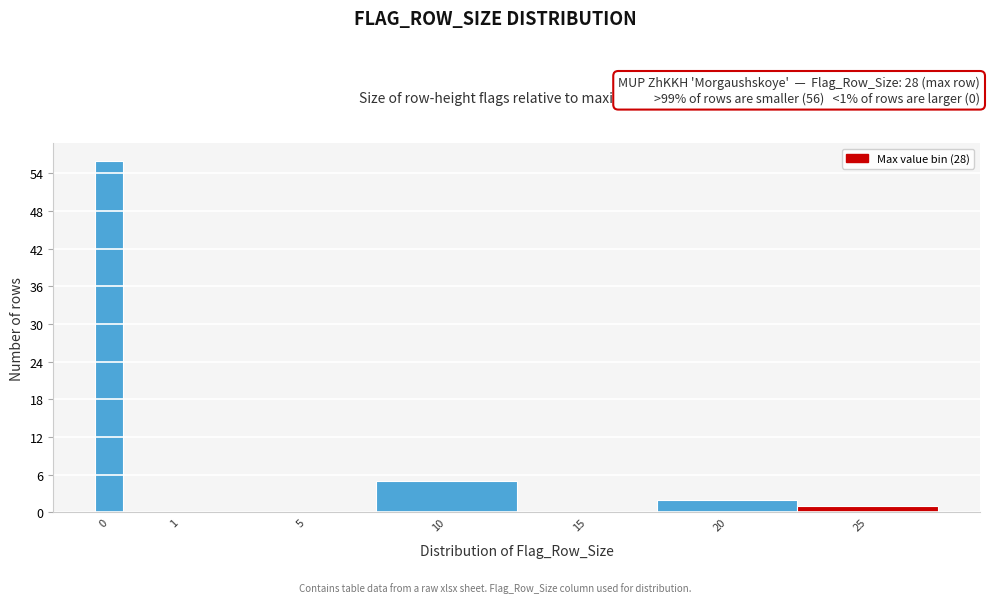

Reading left to right, extract all data points from this chart.

0=56	1=0	5=0	10=5	15=0	20=2	25=1